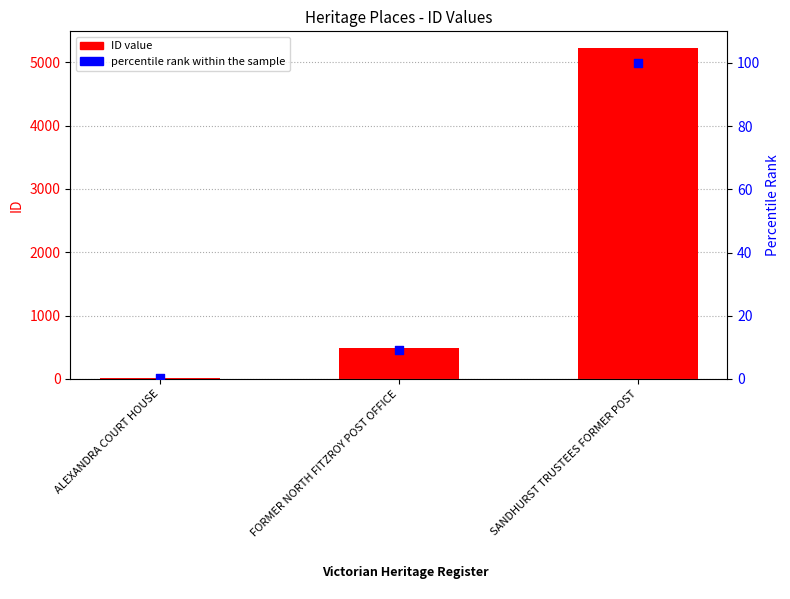

At how many categories does at least one series exceed 4743?

1